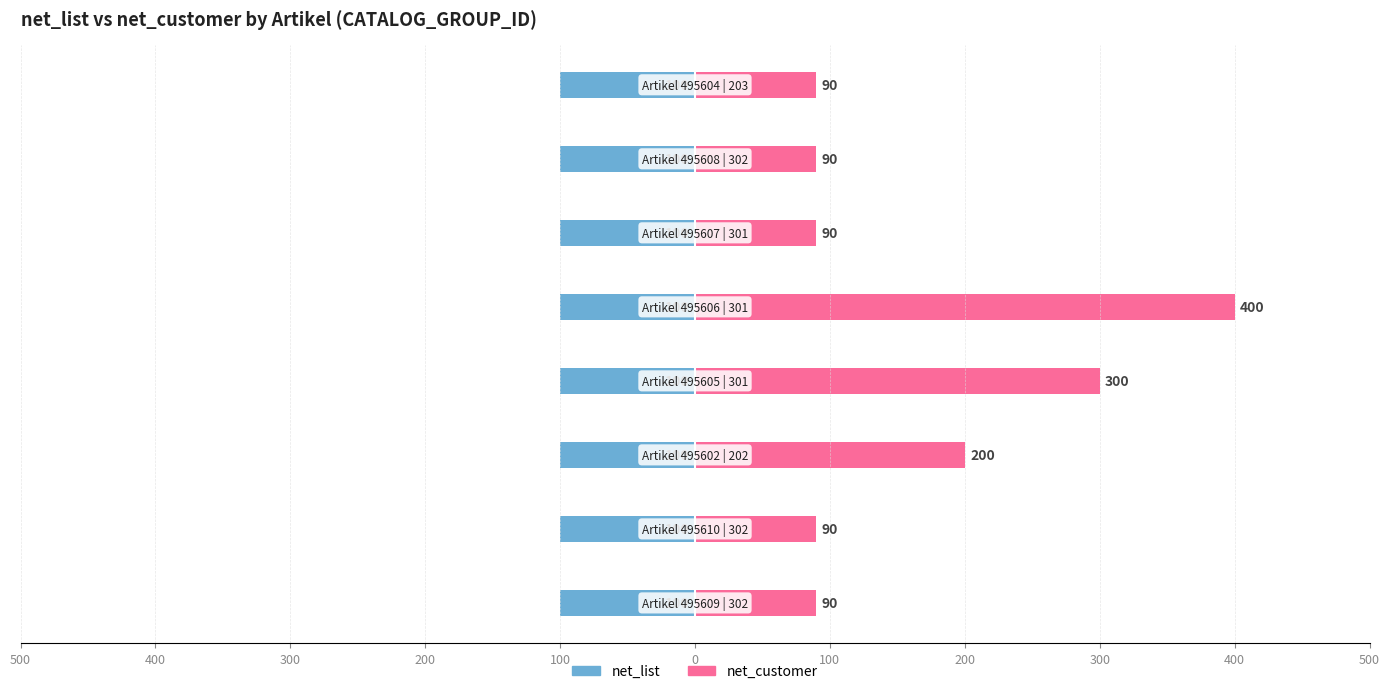

How many bars are there in each group?

2